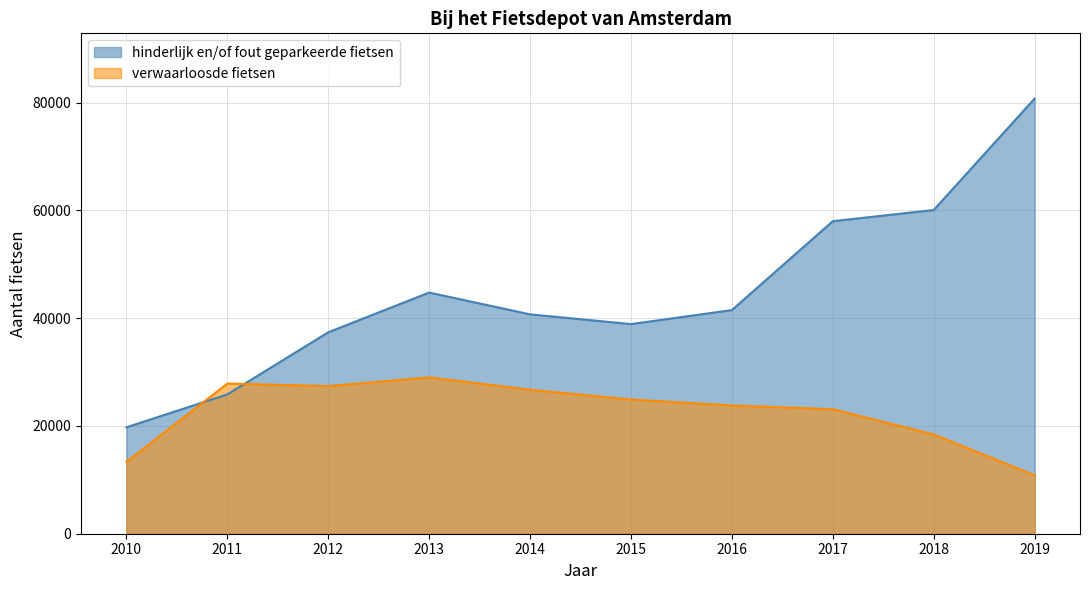

Reading left to right, transcribe all the data shown in this chart.

hinderlijk en/of fout geparkeerde fietsen: 2010=19753	2011=25862	2012=37390	2013=44760	2014=40719	2015=38910	2016=41510	2017=58014	2018=60080	2019=80764
verwaarloosde fietsen: 2010=13339	2011=27874	2012=27401	2013=29024	2014=26730	2015=24920	2016=23798	2017=23114	2018=18426	2019=10857